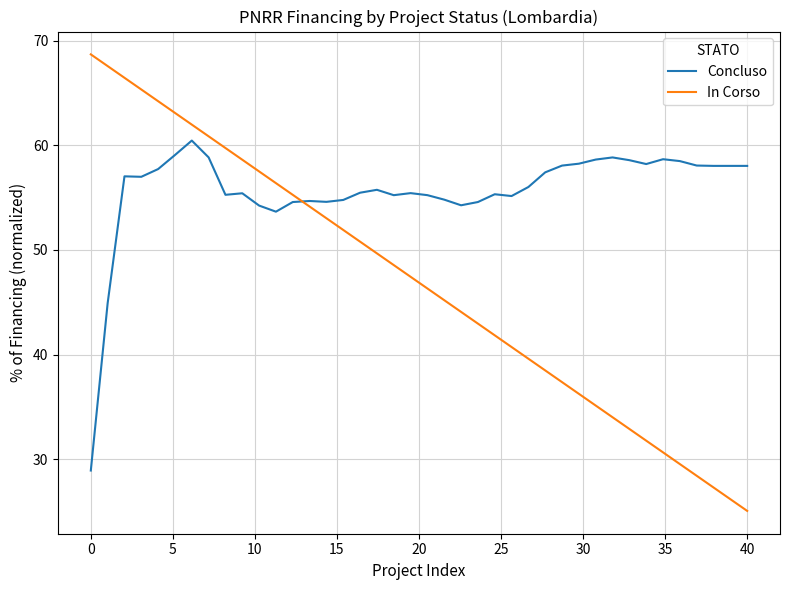

What is the smallest value displayed?

25.1